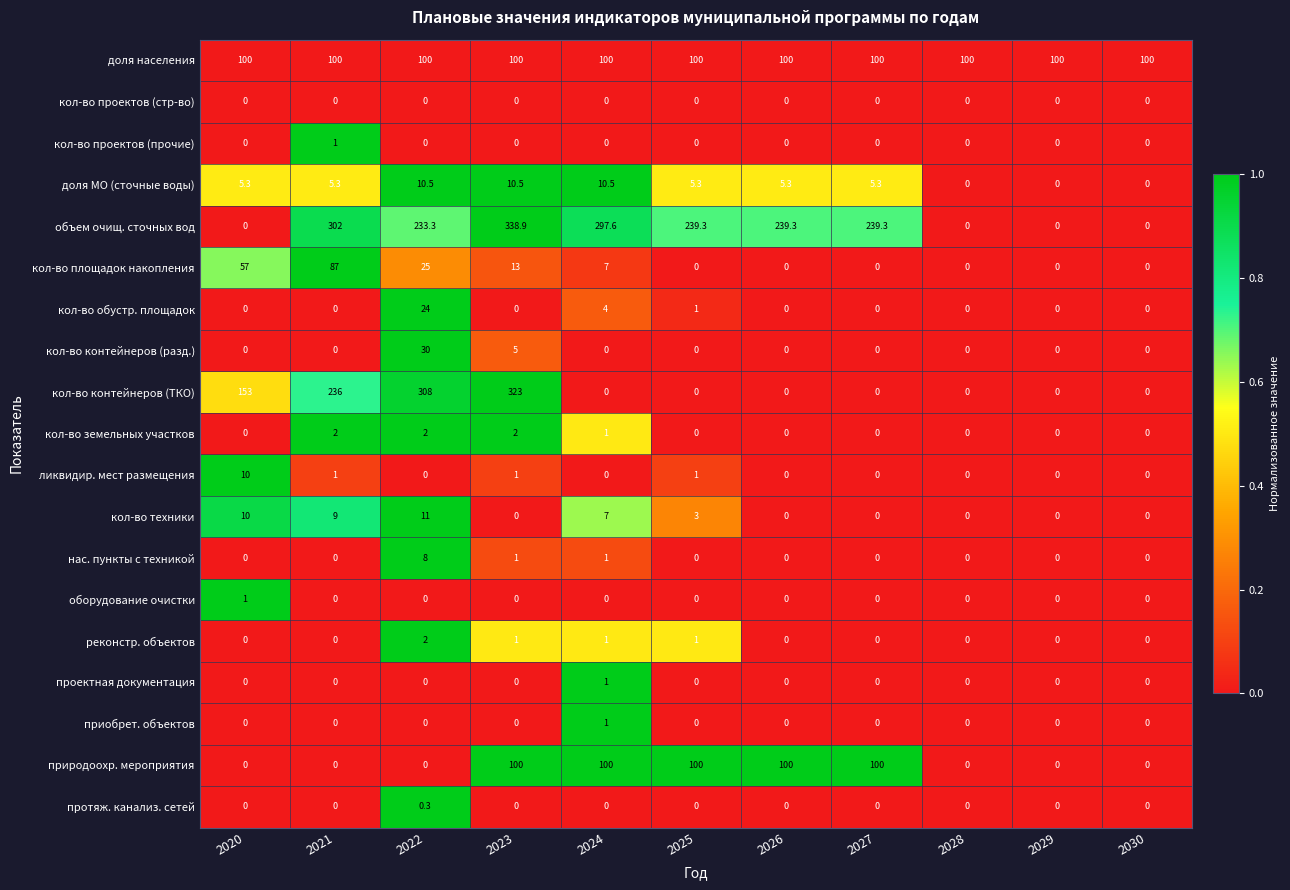

How many series are shown in this chart?

19